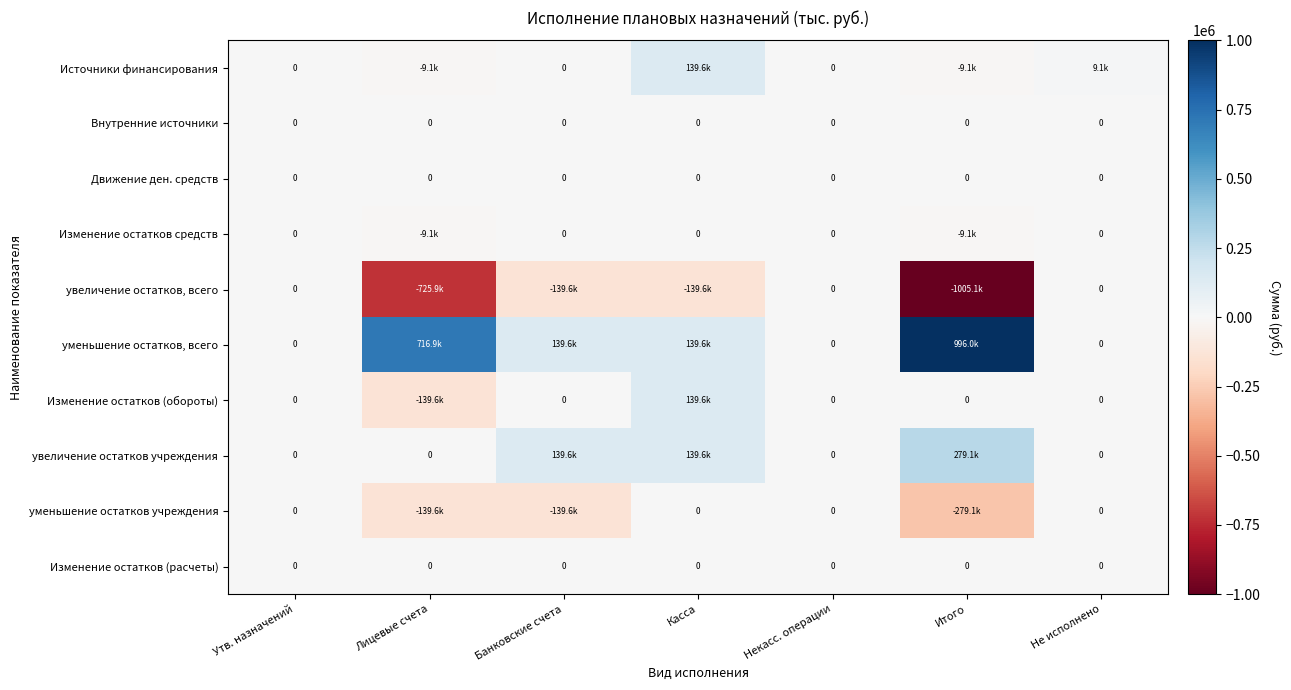

Which category has the lowest value in the Изменение остатков (обороты) series?

Лицевые счета